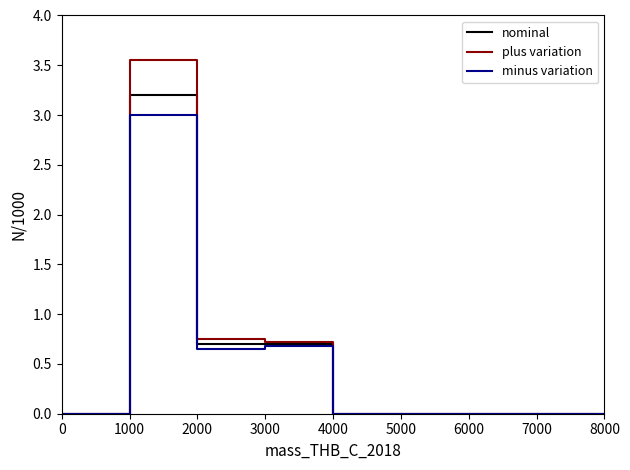

How many lines are shown in the chart?

3